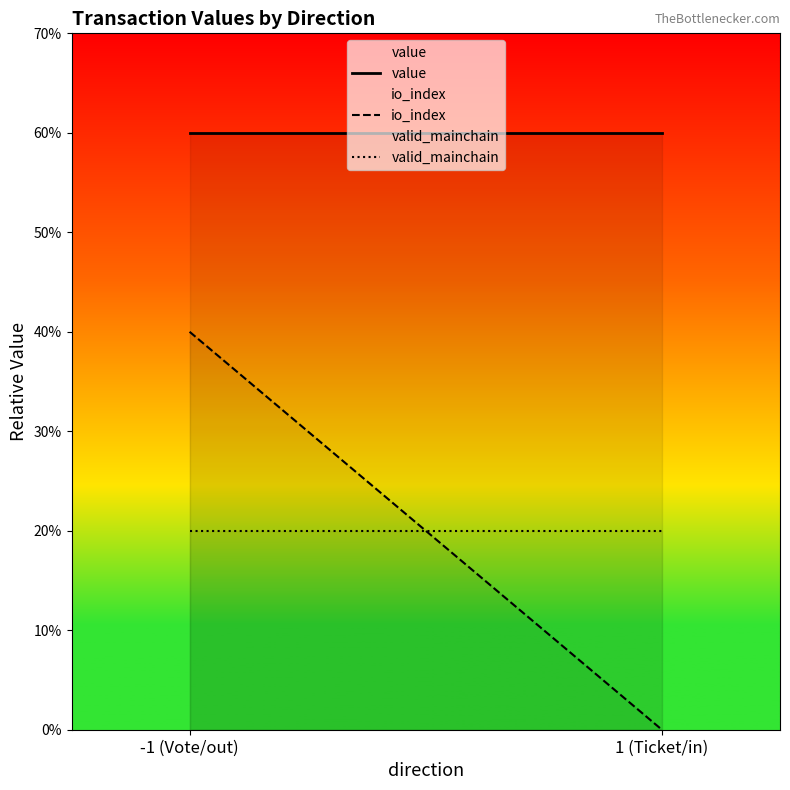

At which label is value closest to 600?

-1 (Vote/out)